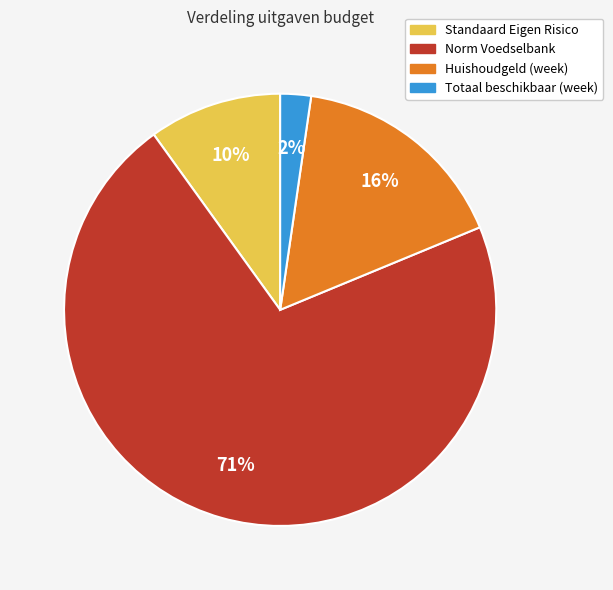

Is there any slice that represents more than half of the pie?

Yes